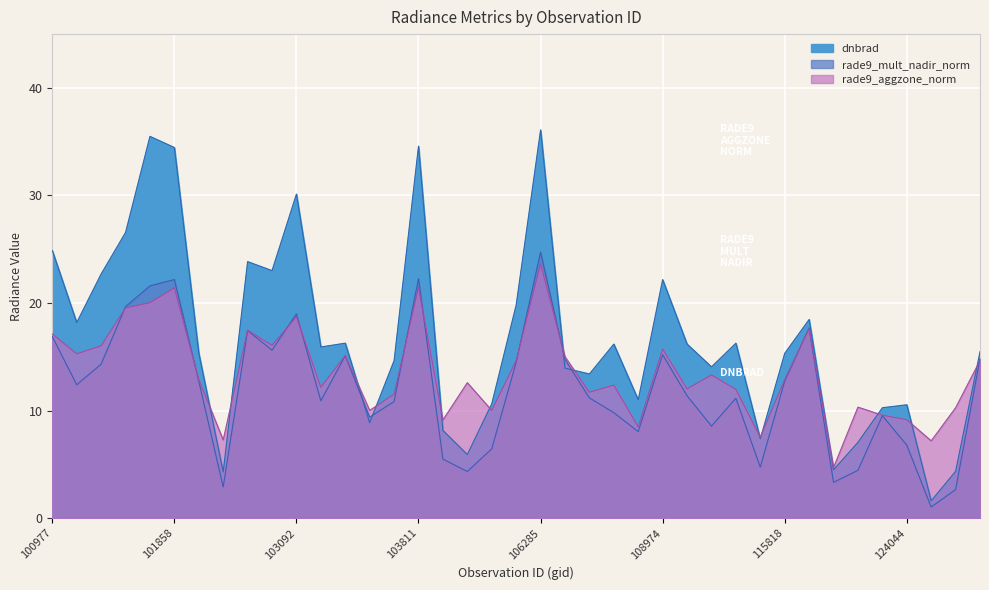

Rank the series at 132036 from lowest to highest value.

rade9_mult_nadir_norm, dnbrad, rade9_aggzone_norm